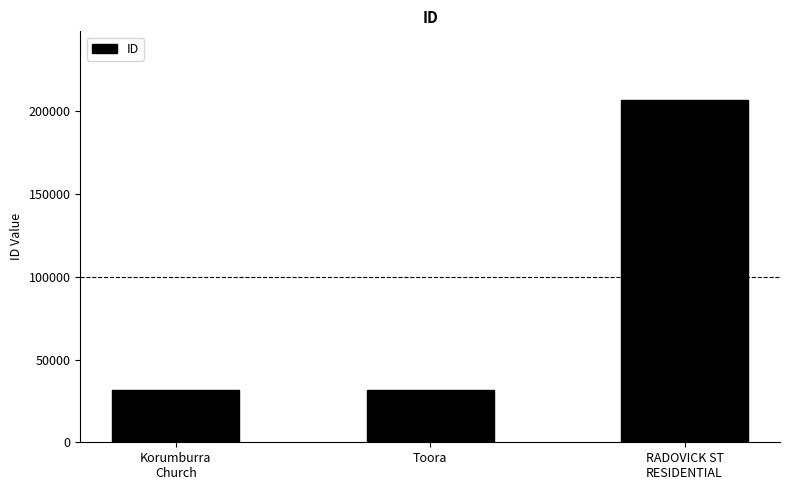

The chart shows a value of 31600 at Toora. True or false?

True